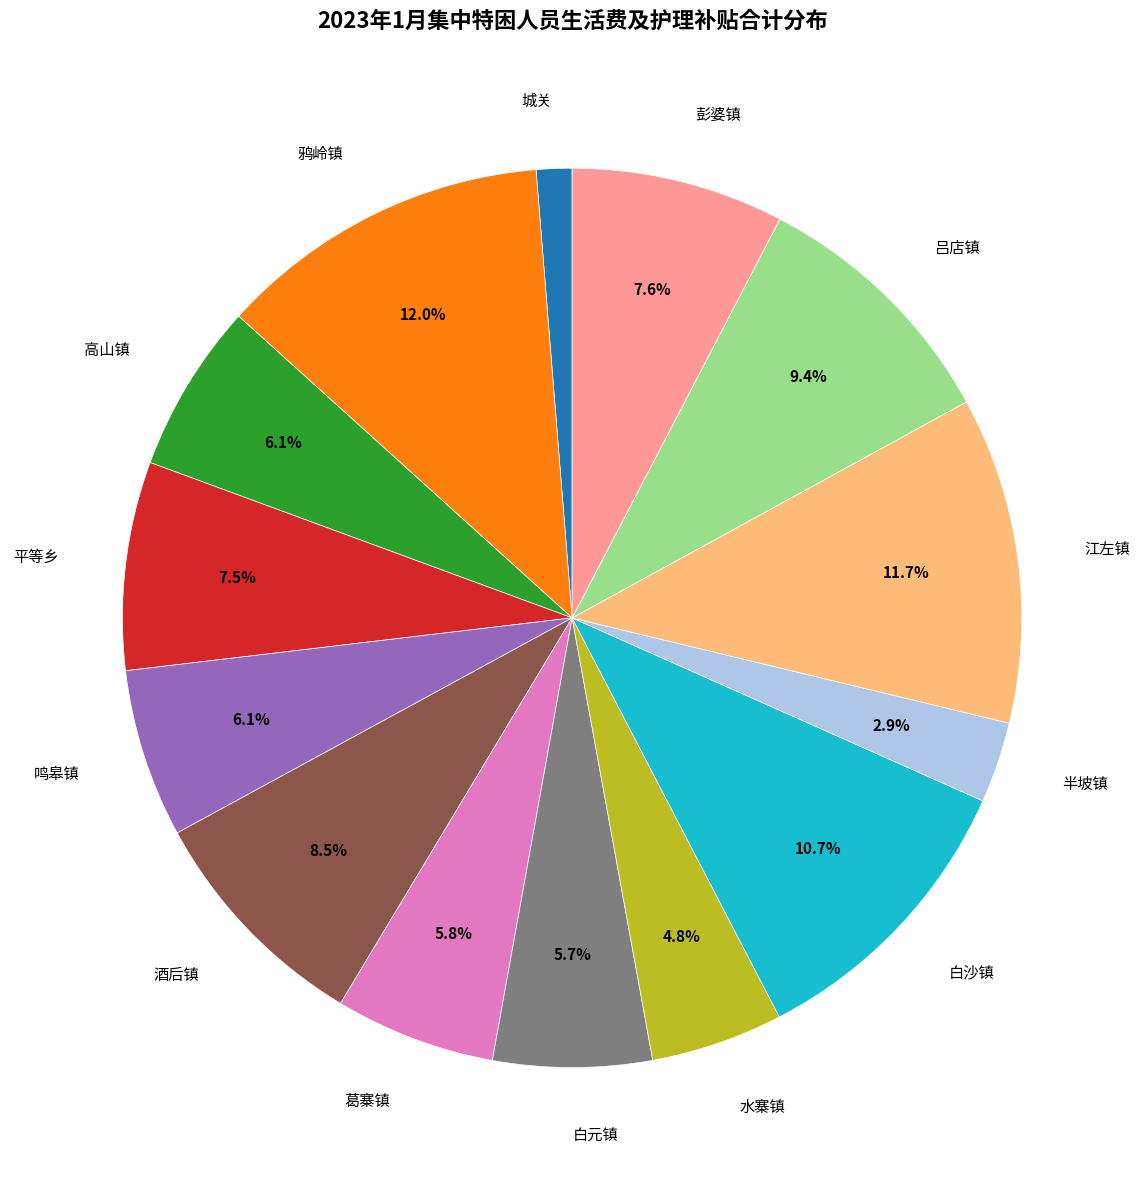

Is there any slice that represents more than half of the pie?

No